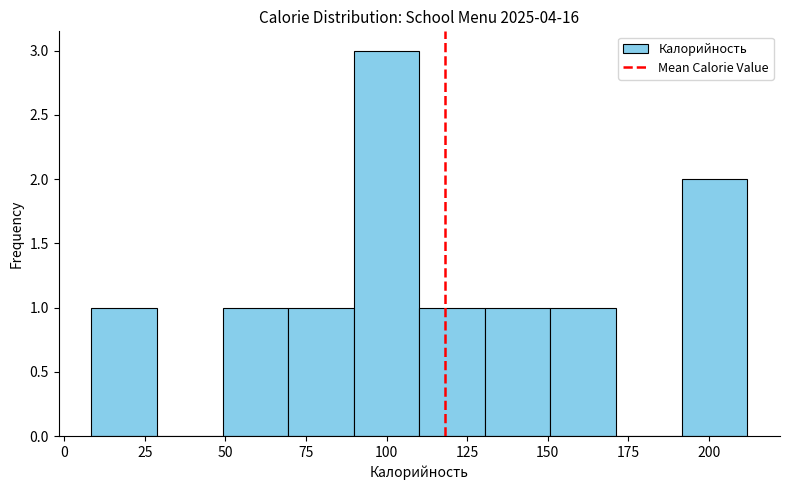

How tall is the bar that spans 50 to 70 on the x-axis? Neither the bar edges nor the heights are printed on the chart, so give them approximately, as read against the axes.

1